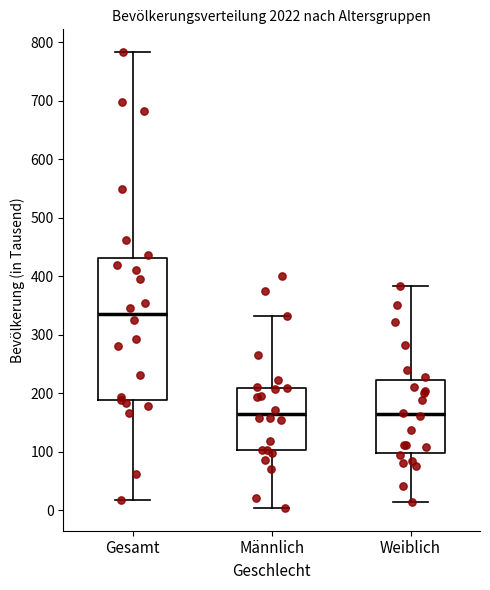

Comparing the boxes themselves (not the whiskers), which one is the tallest?

Gesamt